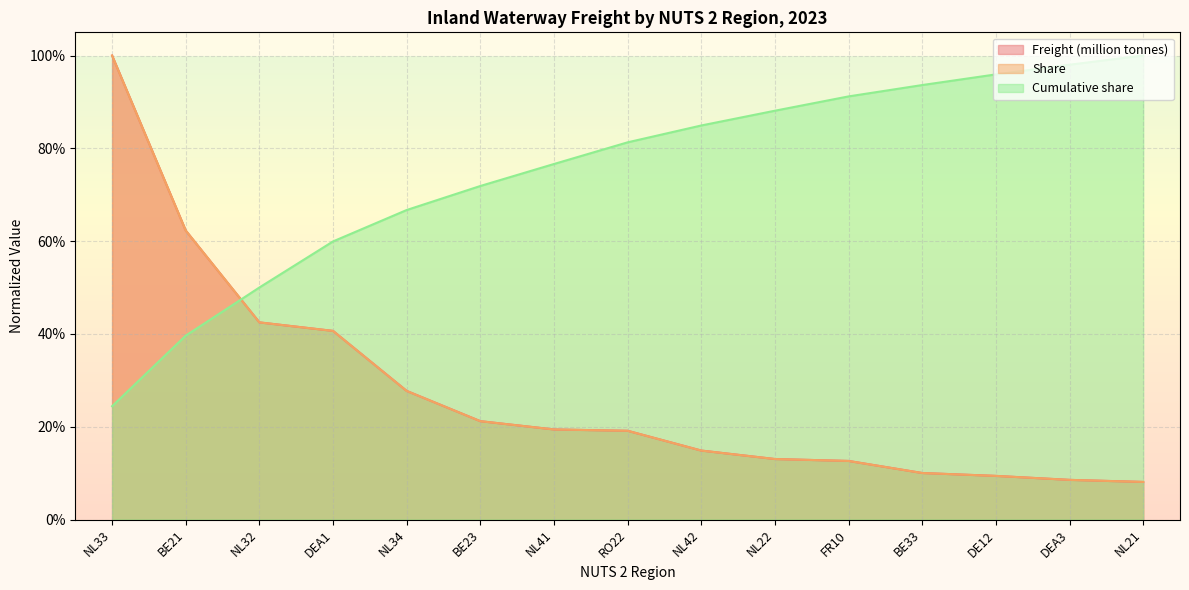

What is the sum of the Freight (million tonnes) values at NL32 and NL21?

0.5